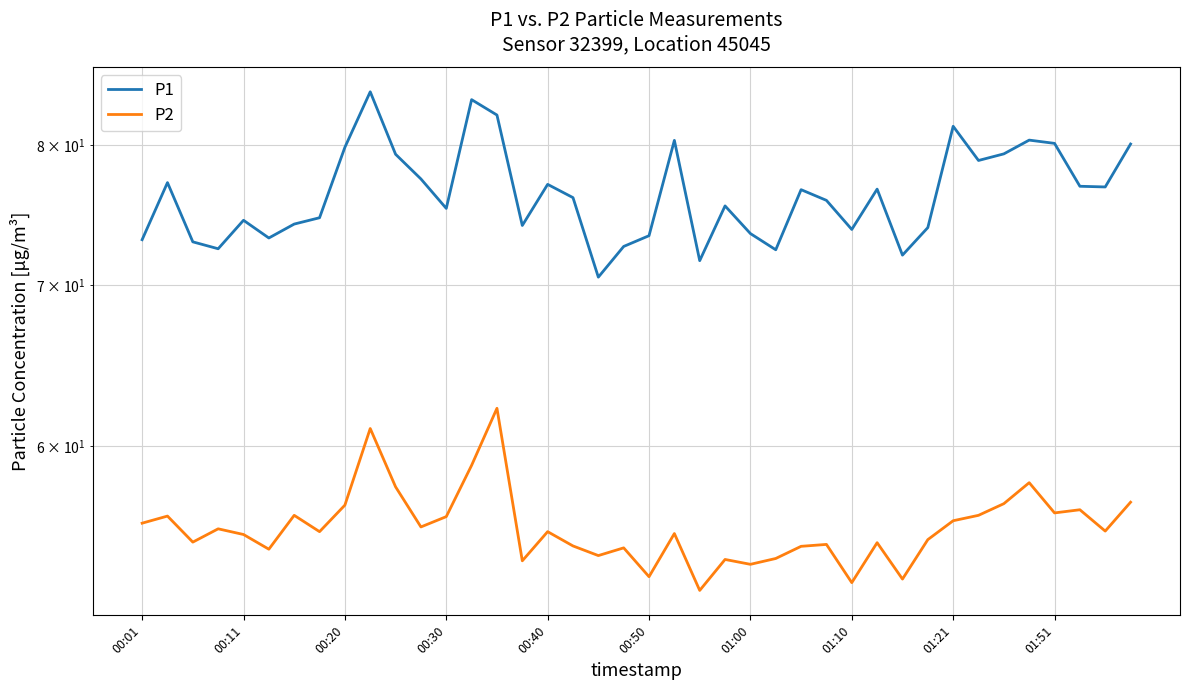

Which series has the widest spread of values?

P1